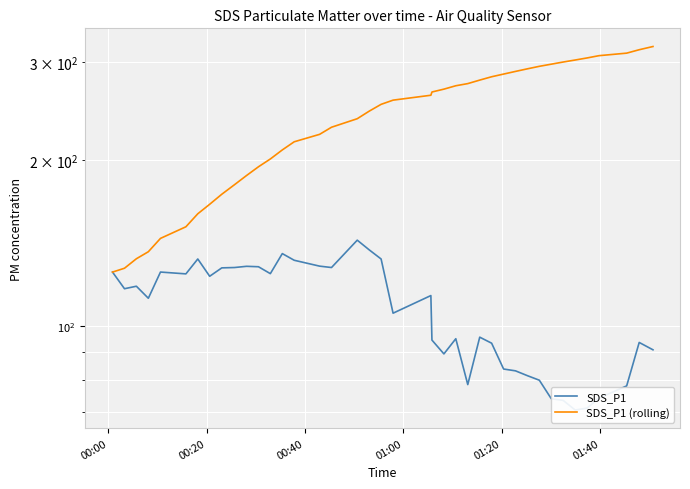

What is the highest value of the SDS_P1 (rolling) series?

320.4